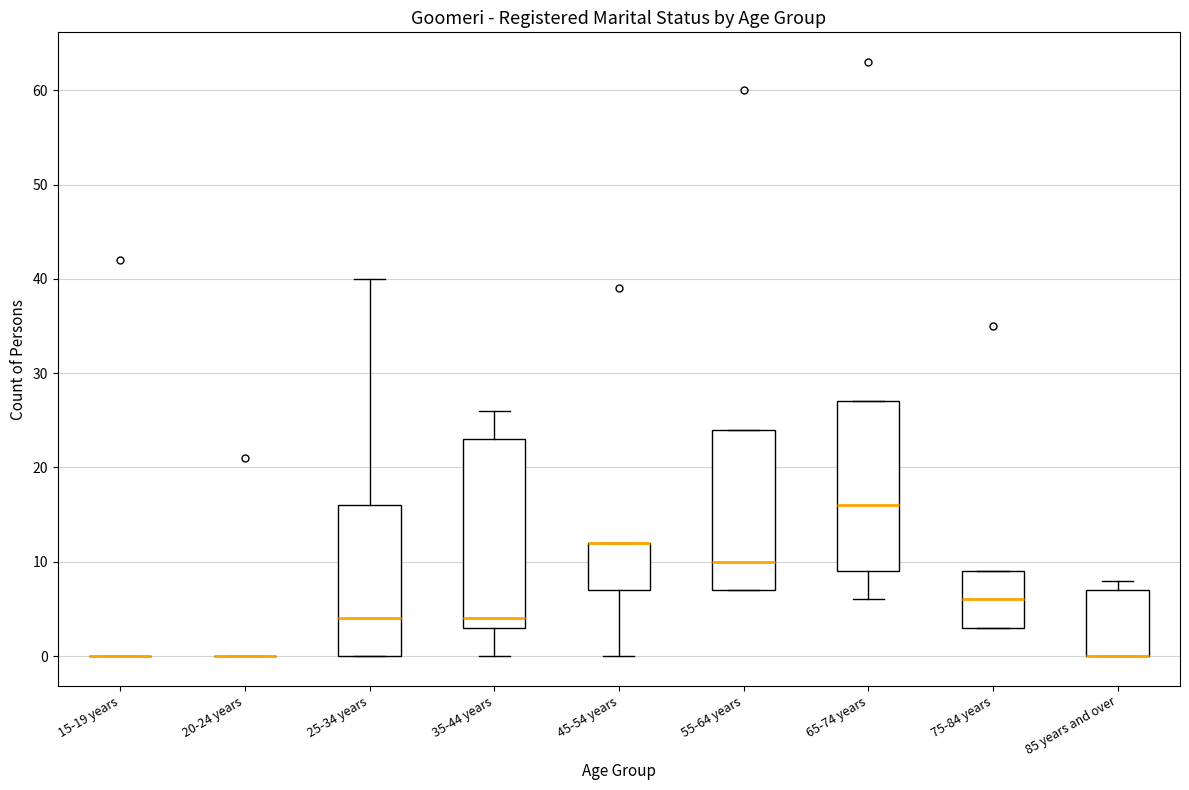

Reading left to right, transcribe this box plot: for each box, give where its median line is, the range the box spans, and where its two whiskers end, as read against the y-axis. The values are not printed on the chart, so give them approximately, as read against the axis.

15-19 years: box collapsed to a line at 0, whiskers 0 to 0
20-24 years: box collapsed to a line at 0, whiskers 0 to 0
25-34 years: median 4, box 0 to 16, whiskers 0 to 40
35-44 years: median 4, box 3 to 23, whiskers 0 to 26
45-54 years: median 12 (drawn on the box's upper edge), box 7 to 12, whiskers 0 to 12
55-64 years: median 10, box 7 to 24, whiskers 7 to 24
65-74 years: median 16, box 9 to 27, whiskers 6 to 27
75-84 years: median 6, box 3 to 9, whiskers 3 to 9
85 years and over: median 0 (drawn on the box's lower edge), box 0 to 7, whiskers 0 to 8